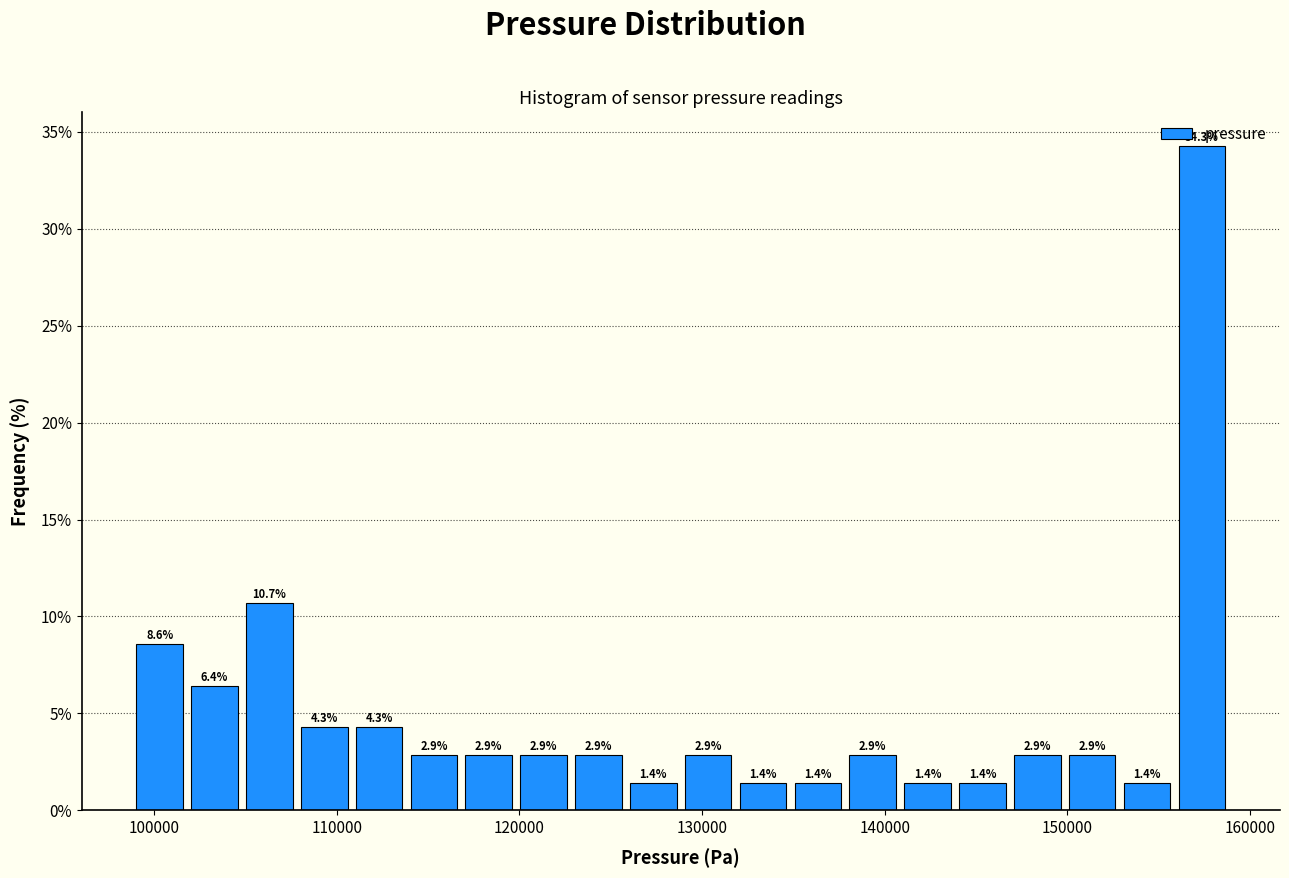

Read against the x-axis, roughly where is the centre of the tallest bar?

157000